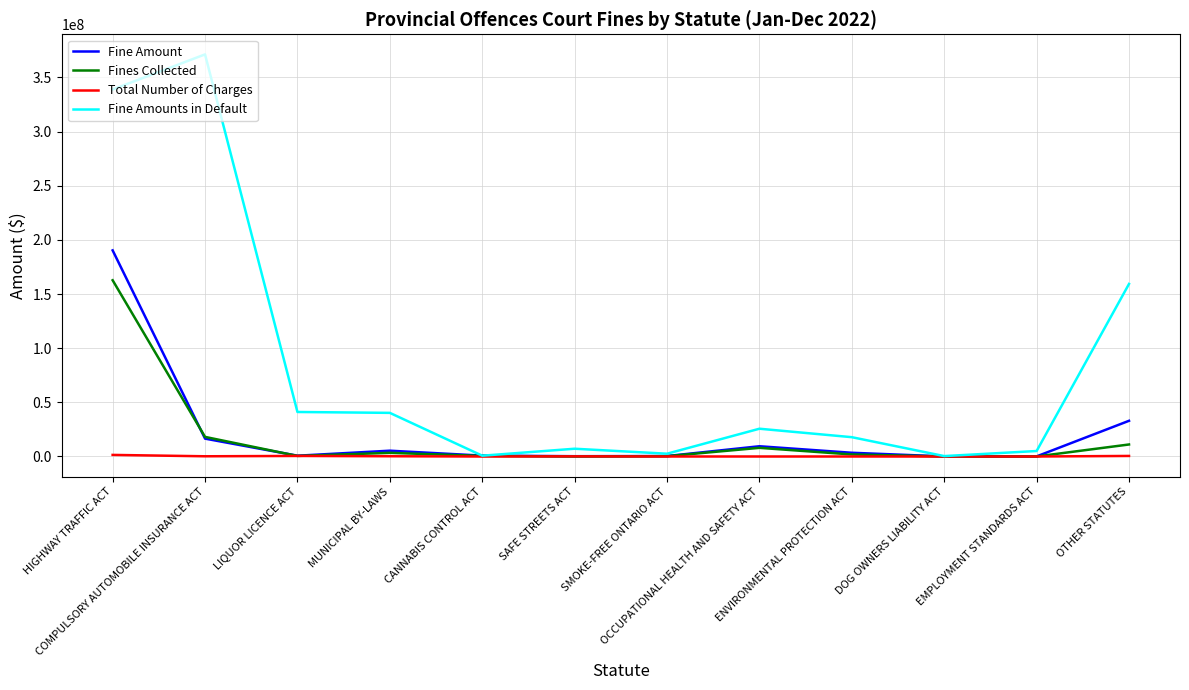

List the series in order of their peak value, highest first.

Fine Amounts in Default, Fine Amount, Fines Collected, Total Number of Charges